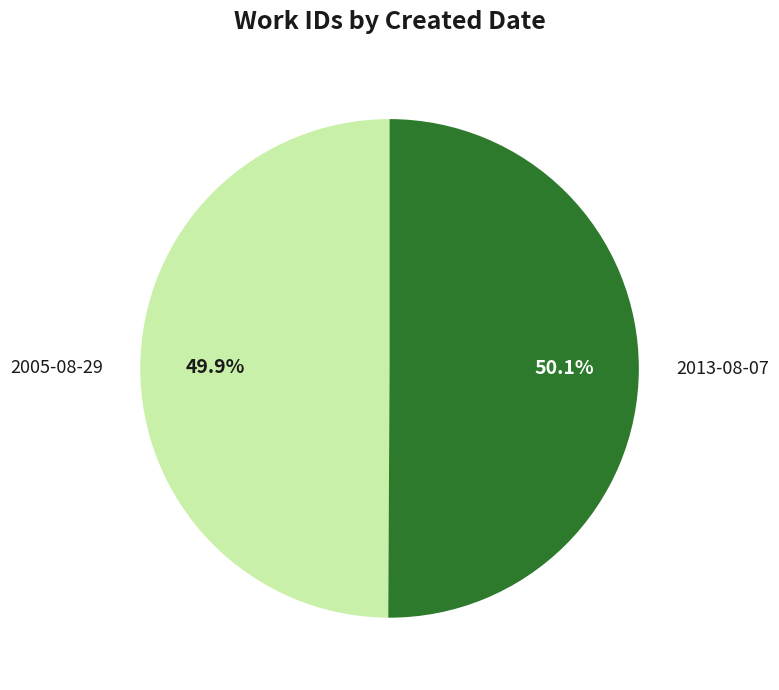

What portion of the pie excludes 2013-08-07?

49.9%